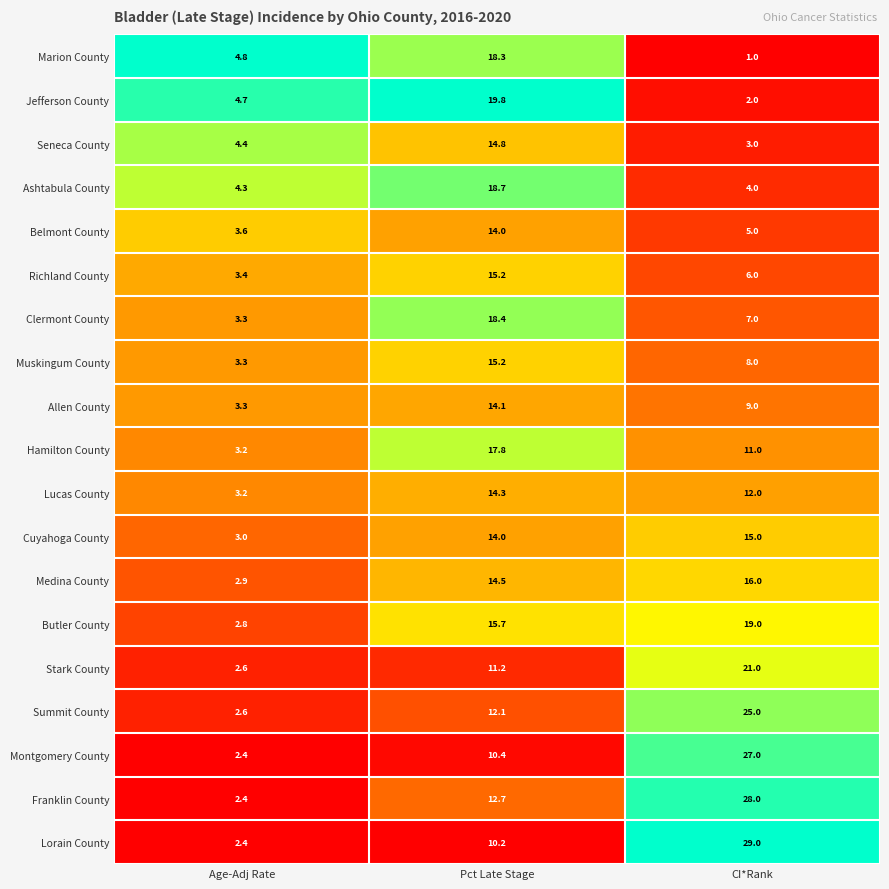

Where is Lucas County nearest to the value 8?

CI*Rank